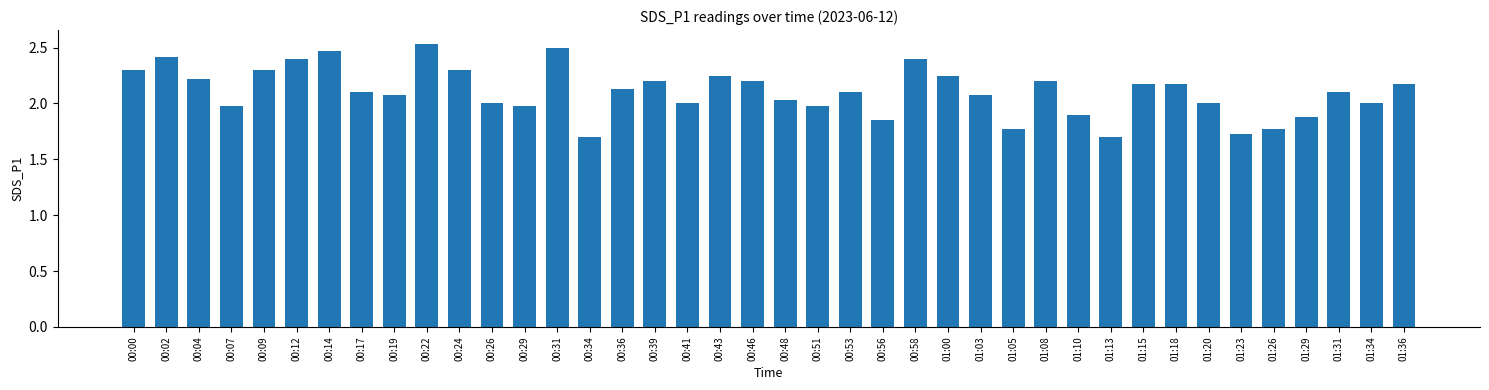

The value at 01:00 is 2.2. True or false?

True